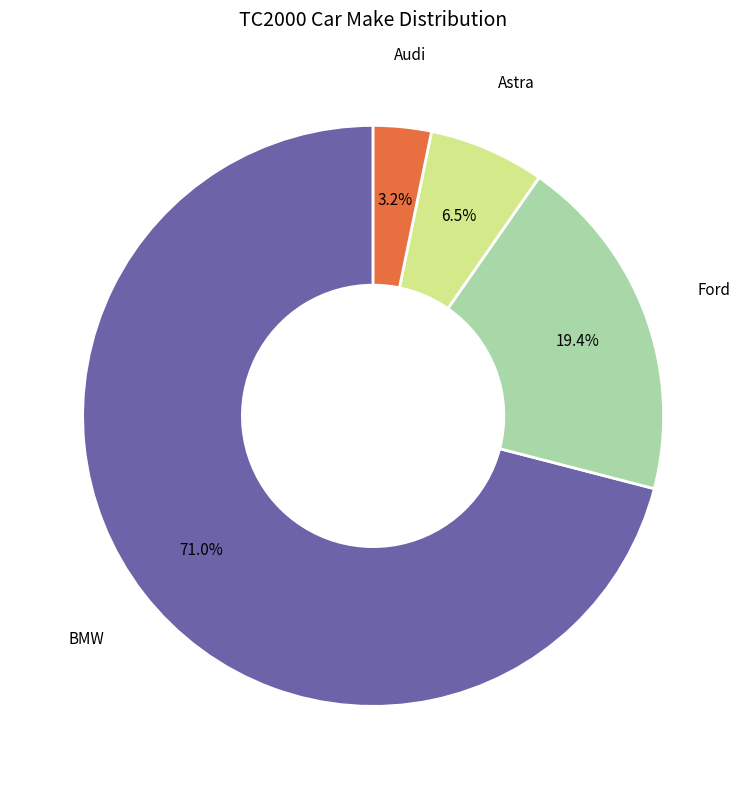

Combined, do BMW and Astra account for over 50%?

Yes